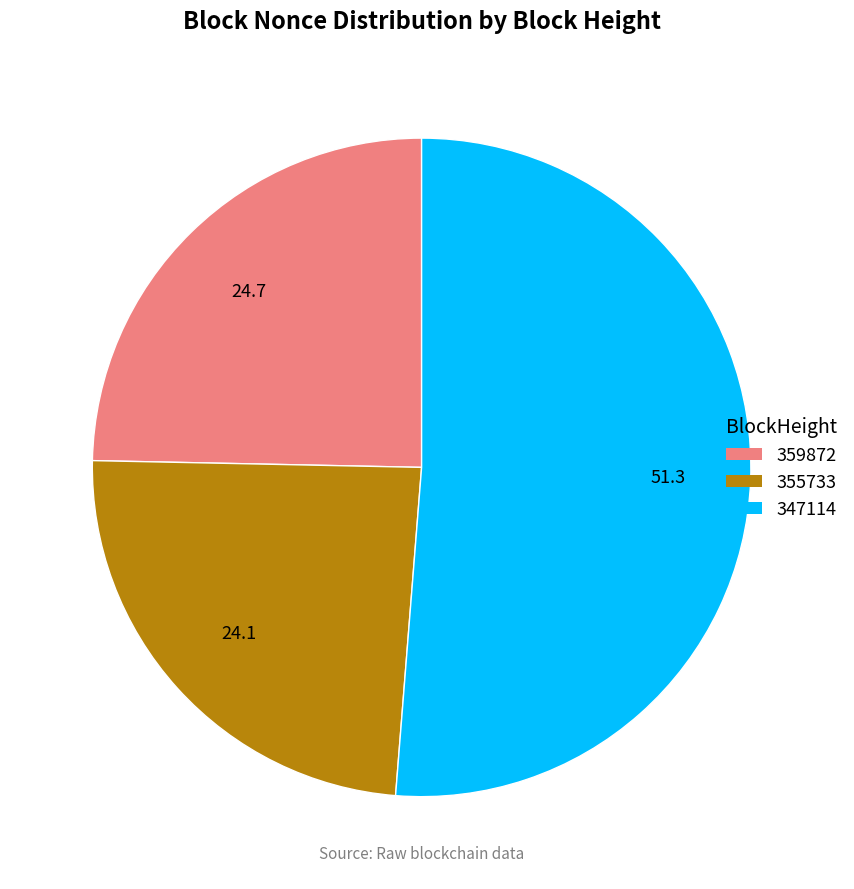

How many segments does this pie chart have?

3